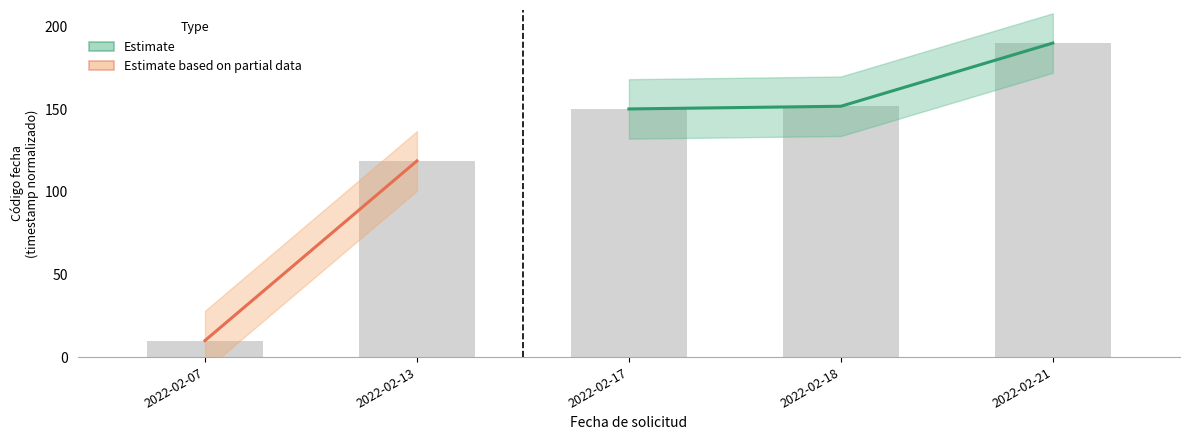

Reading left to right, transcribe all the data shown in this chart.

10.0	118.7	150.1	151.8	190.0